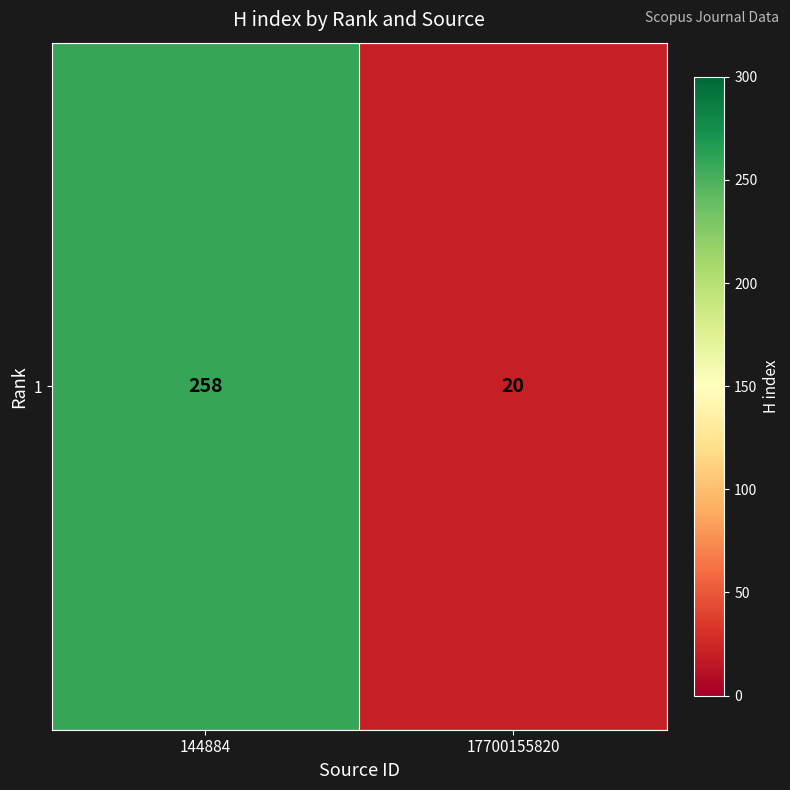

How many data points does each series have?

2